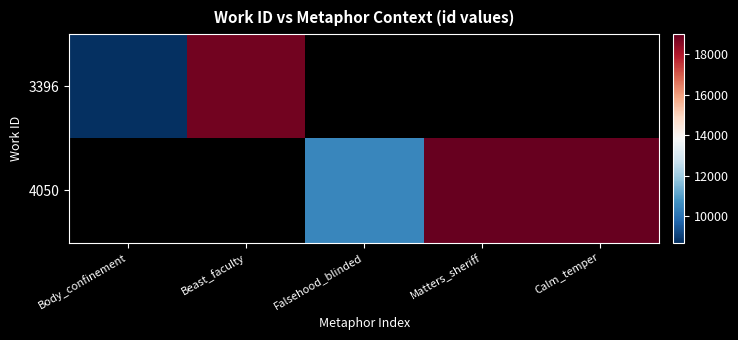

At which label does 3396 reach its minimum?

Body_confinement